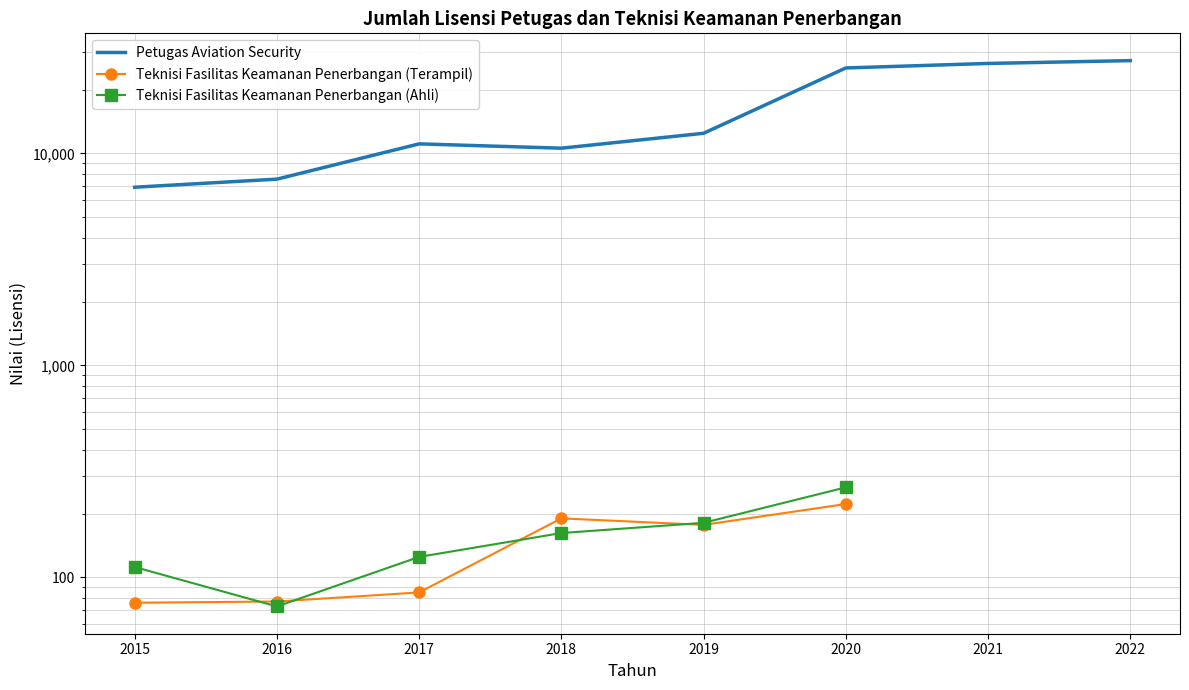

At how many categories does at least one series exceed 4676?

8